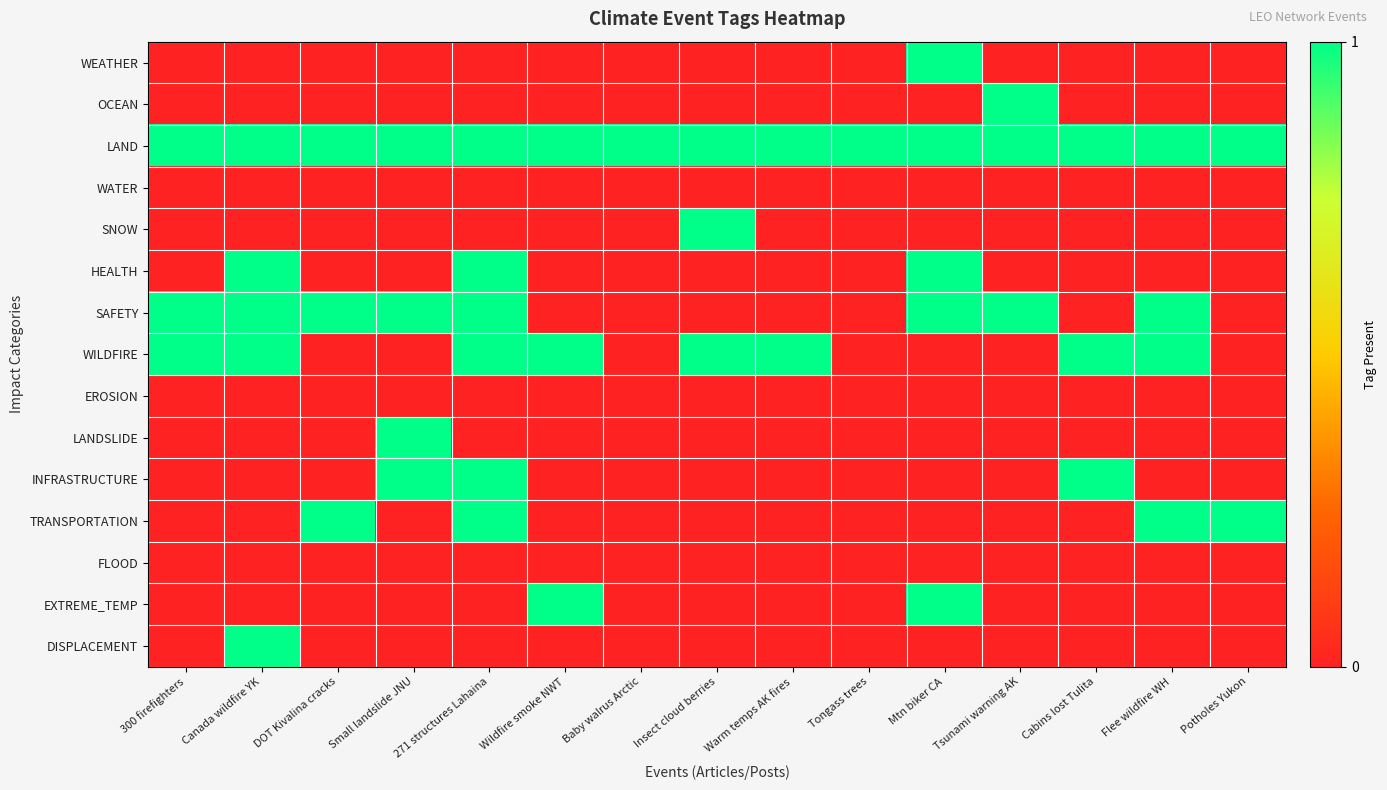

Reading left to right, transcribe all the data shown in this chart.

WEATHER: 300 firefighters=0	Canada wildfire YK=0	DOT Kivalina cracks=0	Small landslide JNU=0	271 structures Lahaina=0	Wildfire smoke NWT=0	Baby walrus Arctic=0	Insect cloud berries=0	Warm temps AK fires=0	Tongass trees=0	Mtn biker CA=1	Tsunami warning AK=0	Cabins lost Tulita=0	Flee wildfire WH=0	Potholes Yukon=0
OCEAN: 300 firefighters=0	Canada wildfire YK=0	DOT Kivalina cracks=0	Small landslide JNU=0	271 structures Lahaina=0	Wildfire smoke NWT=0	Baby walrus Arctic=0	Insect cloud berries=0	Warm temps AK fires=0	Tongass trees=0	Mtn biker CA=0	Tsunami warning AK=1	Cabins lost Tulita=0	Flee wildfire WH=0	Potholes Yukon=0
LAND: 300 firefighters=1	Canada wildfire YK=1	DOT Kivalina cracks=1	Small landslide JNU=1	271 structures Lahaina=1	Wildfire smoke NWT=1	Baby walrus Arctic=1	Insect cloud berries=1	Warm temps AK fires=1	Tongass trees=1	Mtn biker CA=1	Tsunami warning AK=1	Cabins lost Tulita=1	Flee wildfire WH=1	Potholes Yukon=1
WATER: 300 firefighters=0	Canada wildfire YK=0	DOT Kivalina cracks=0	Small landslide JNU=0	271 structures Lahaina=0	Wildfire smoke NWT=0	Baby walrus Arctic=0	Insect cloud berries=0	Warm temps AK fires=0	Tongass trees=0	Mtn biker CA=0	Tsunami warning AK=0	Cabins lost Tulita=0	Flee wildfire WH=0	Potholes Yukon=0
SNOW: 300 firefighters=0	Canada wildfire YK=0	DOT Kivalina cracks=0	Small landslide JNU=0	271 structures Lahaina=0	Wildfire smoke NWT=0	Baby walrus Arctic=0	Insect cloud berries=1	Warm temps AK fires=0	Tongass trees=0	Mtn biker CA=0	Tsunami warning AK=0	Cabins lost Tulita=0	Flee wildfire WH=0	Potholes Yukon=0
HEALTH: 300 firefighters=0	Canada wildfire YK=1	DOT Kivalina cracks=0	Small landslide JNU=0	271 structures Lahaina=1	Wildfire smoke NWT=0	Baby walrus Arctic=0	Insect cloud berries=0	Warm temps AK fires=0	Tongass trees=0	Mtn biker CA=1	Tsunami warning AK=0	Cabins lost Tulita=0	Flee wildfire WH=0	Potholes Yukon=0
SAFETY: 300 firefighters=1	Canada wildfire YK=1	DOT Kivalina cracks=1	Small landslide JNU=1	271 structures Lahaina=1	Wildfire smoke NWT=0	Baby walrus Arctic=0	Insect cloud berries=0	Warm temps AK fires=0	Tongass trees=0	Mtn biker CA=1	Tsunami warning AK=1	Cabins lost Tulita=0	Flee wildfire WH=1	Potholes Yukon=0
WILDFIRE: 300 firefighters=1	Canada wildfire YK=1	DOT Kivalina cracks=0	Small landslide JNU=0	271 structures Lahaina=1	Wildfire smoke NWT=1	Baby walrus Arctic=0	Insect cloud berries=1	Warm temps AK fires=1	Tongass trees=0	Mtn biker CA=0	Tsunami warning AK=0	Cabins lost Tulita=1	Flee wildfire WH=1	Potholes Yukon=0
EROSION: 300 firefighters=0	Canada wildfire YK=0	DOT Kivalina cracks=0	Small landslide JNU=0	271 structures Lahaina=0	Wildfire smoke NWT=0	Baby walrus Arctic=0	Insect cloud berries=0	Warm temps AK fires=0	Tongass trees=0	Mtn biker CA=0	Tsunami warning AK=0	Cabins lost Tulita=0	Flee wildfire WH=0	Potholes Yukon=0
LANDSLIDE: 300 firefighters=0	Canada wildfire YK=0	DOT Kivalina cracks=0	Small landslide JNU=1	271 structures Lahaina=0	Wildfire smoke NWT=0	Baby walrus Arctic=0	Insect cloud berries=0	Warm temps AK fires=0	Tongass trees=0	Mtn biker CA=0	Tsunami warning AK=0	Cabins lost Tulita=0	Flee wildfire WH=0	Potholes Yukon=0
INFRASTRUCTURE: 300 firefighters=0	Canada wildfire YK=0	DOT Kivalina cracks=0	Small landslide JNU=1	271 structures Lahaina=1	Wildfire smoke NWT=0	Baby walrus Arctic=0	Insect cloud berries=0	Warm temps AK fires=0	Tongass trees=0	Mtn biker CA=0	Tsunami warning AK=0	Cabins lost Tulita=1	Flee wildfire WH=0	Potholes Yukon=0
TRANSPORTATION: 300 firefighters=0	Canada wildfire YK=0	DOT Kivalina cracks=1	Small landslide JNU=0	271 structures Lahaina=1	Wildfire smoke NWT=0	Baby walrus Arctic=0	Insect cloud berries=0	Warm temps AK fires=0	Tongass trees=0	Mtn biker CA=0	Tsunami warning AK=0	Cabins lost Tulita=0	Flee wildfire WH=1	Potholes Yukon=1
FLOOD: 300 firefighters=0	Canada wildfire YK=0	DOT Kivalina cracks=0	Small landslide JNU=0	271 structures Lahaina=0	Wildfire smoke NWT=0	Baby walrus Arctic=0	Insect cloud berries=0	Warm temps AK fires=0	Tongass trees=0	Mtn biker CA=0	Tsunami warning AK=0	Cabins lost Tulita=0	Flee wildfire WH=0	Potholes Yukon=0
EXTREME_TEMP: 300 firefighters=0	Canada wildfire YK=0	DOT Kivalina cracks=0	Small landslide JNU=0	271 structures Lahaina=0	Wildfire smoke NWT=1	Baby walrus Arctic=0	Insect cloud berries=0	Warm temps AK fires=0	Tongass trees=0	Mtn biker CA=1	Tsunami warning AK=0	Cabins lost Tulita=0	Flee wildfire WH=0	Potholes Yukon=0
DISPLACEMENT: 300 firefighters=0	Canada wildfire YK=1	DOT Kivalina cracks=0	Small landslide JNU=0	271 structures Lahaina=0	Wildfire smoke NWT=0	Baby walrus Arctic=0	Insect cloud berries=0	Warm temps AK fires=0	Tongass trees=0	Mtn biker CA=0	Tsunami warning AK=0	Cabins lost Tulita=0	Flee wildfire WH=0	Potholes Yukon=0